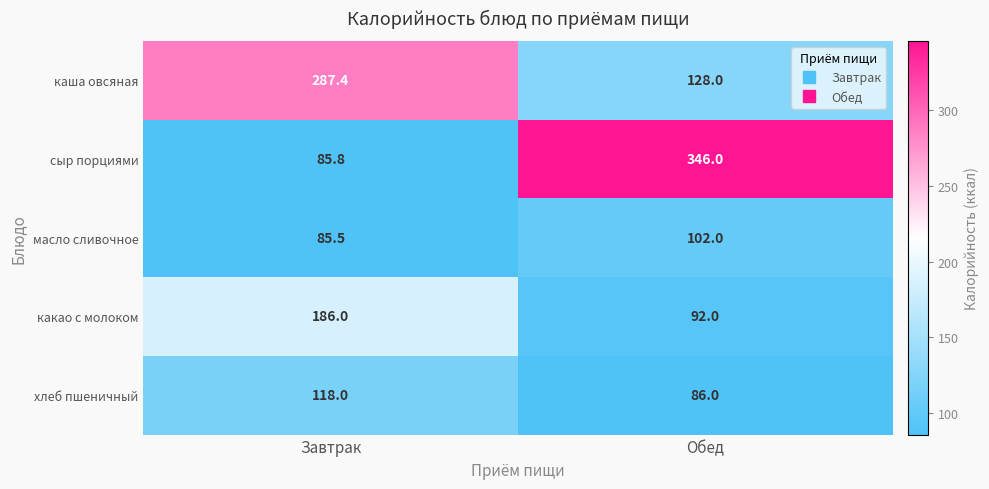

The value of какао с молоком at Обед is 92.0. True or false?

True